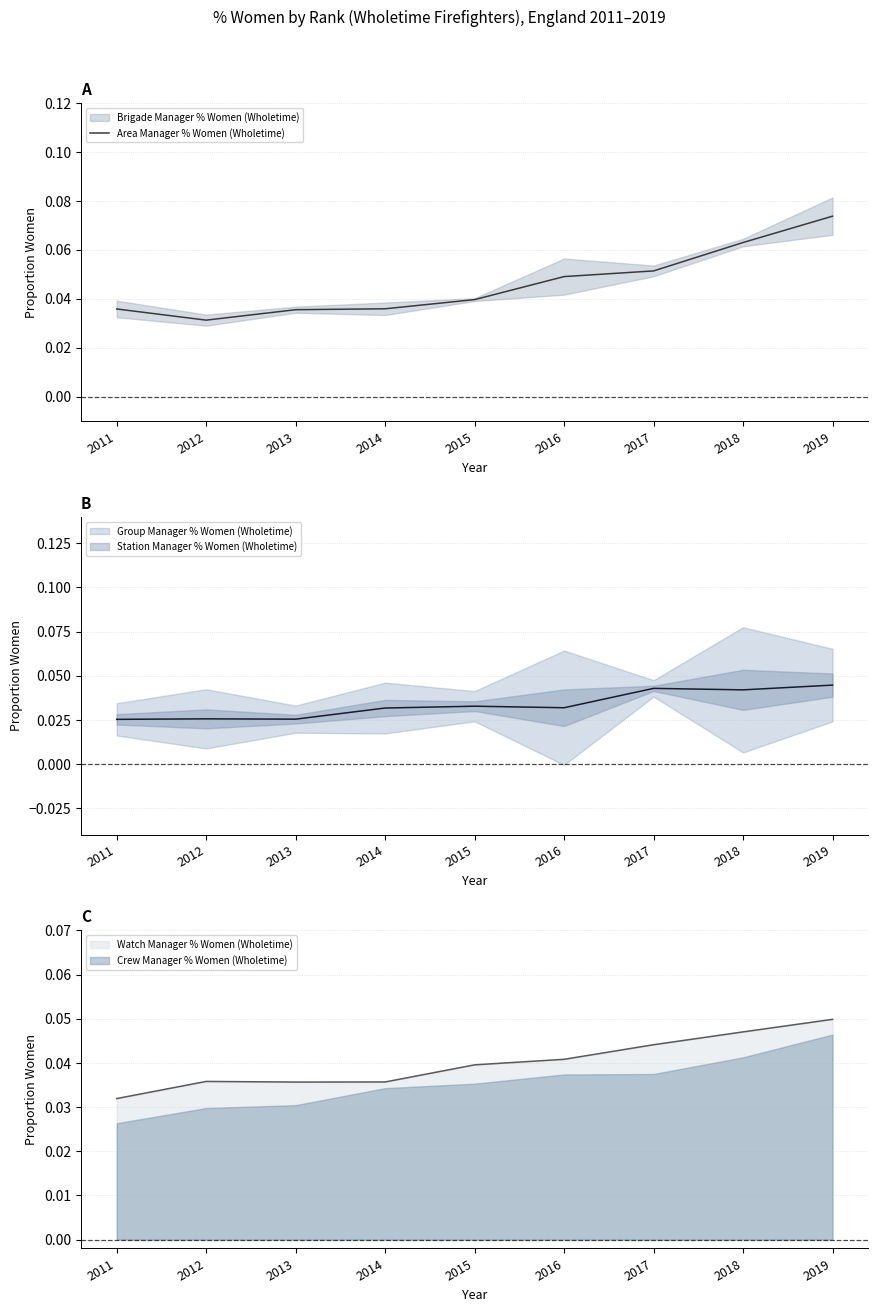

At which label is Area Manager % Women (Wholetime) closest to 0?

2012